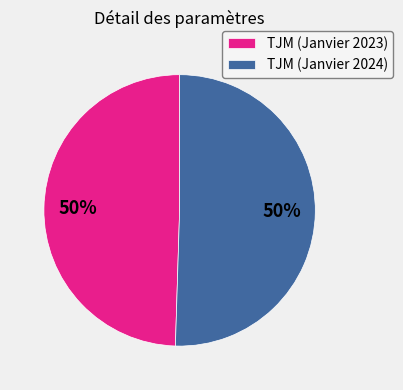

Approximately how many times larger is the value at TJM (Janvier 2024) compared to TJM (Janvier 2023)?

1.0